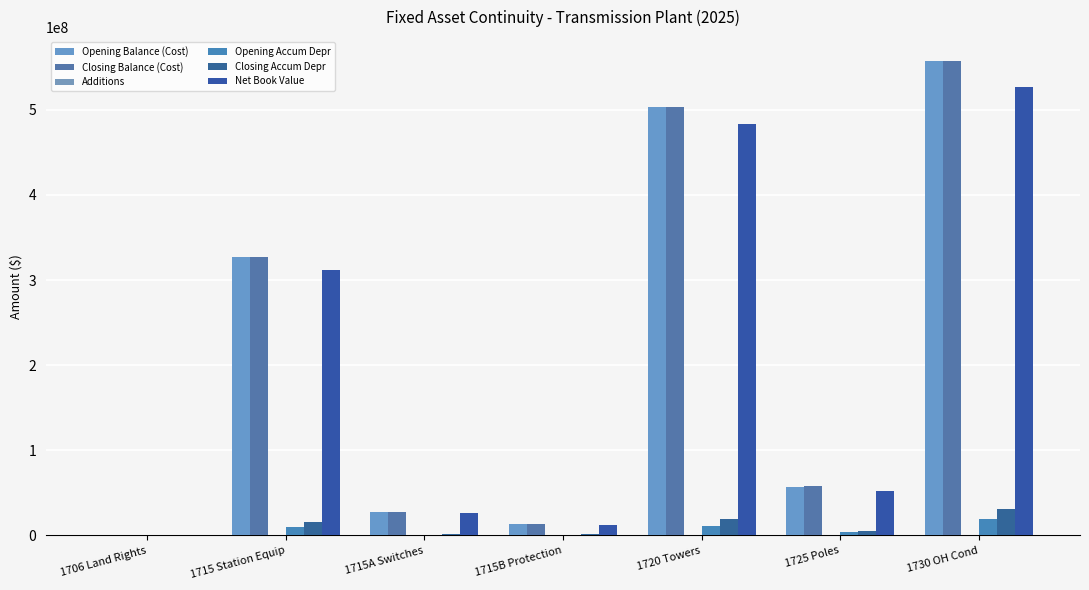

Rank the categories by Additions value from highest to lowest.

1725 Poles, 1730 OH Cond, 1706 Land Rights, 1715 Station Equip, 1715A Switches, 1715B Protection, 1720 Towers